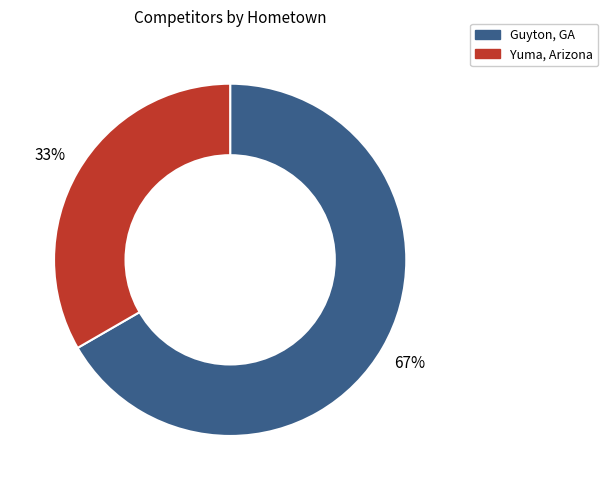

To the nearest percent, what portion does Yuma, Arizona represent?

33%